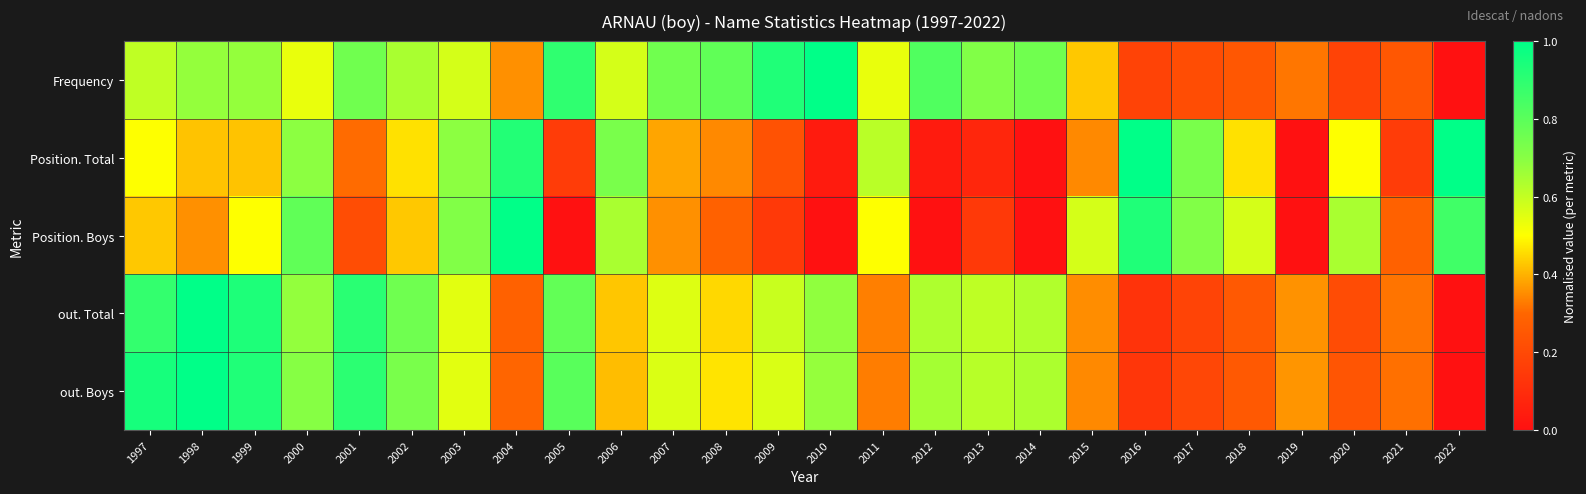

At how many categories does at least one series exceed 0?

26